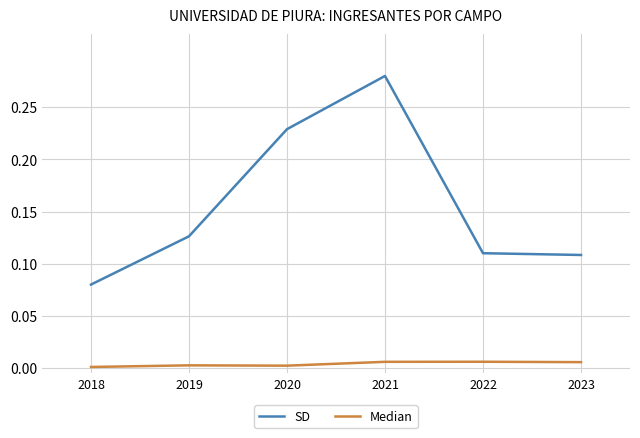

At which category does the chart reach its peak across all series?

2021